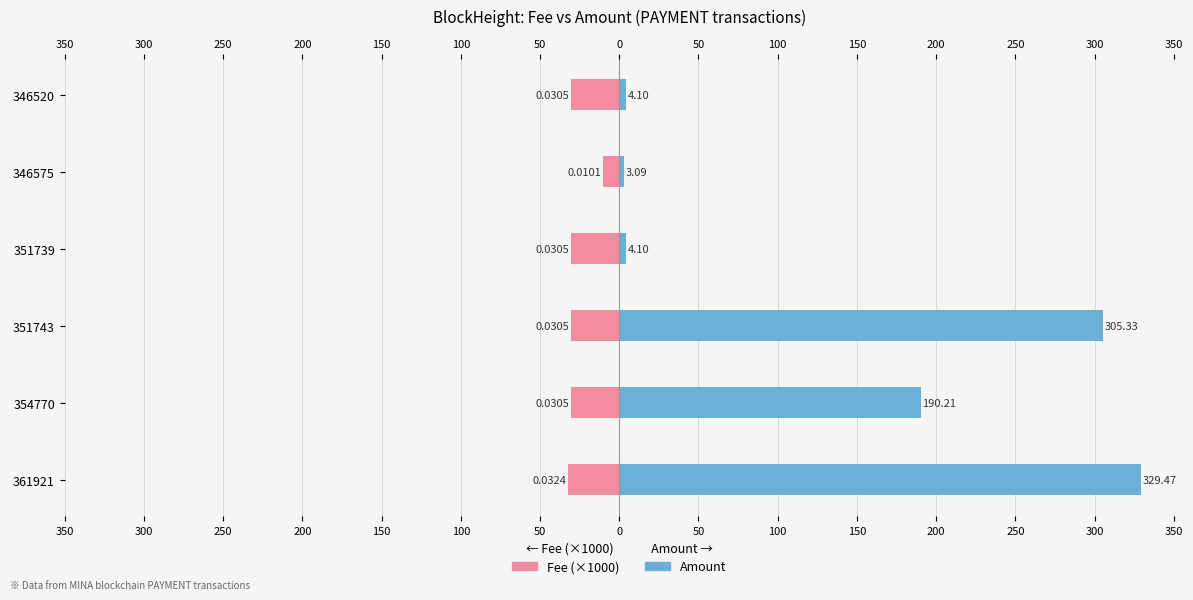

Reading left to right, transcribe all the data shown in this chart.

Fee (×1000): -32.4	-30.5	-30.5	-30.5	-10.1	-30.5
Amount: 329.5	190.2	305.3	4.1	3.1	4.1